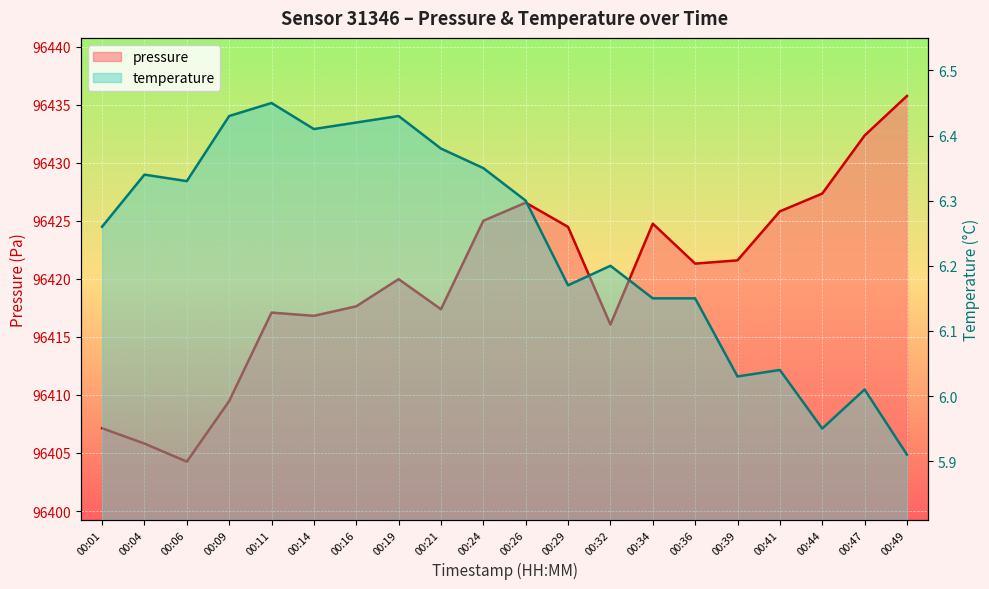

List the series in order of their overall mean, lowest first.

temperature, pressure